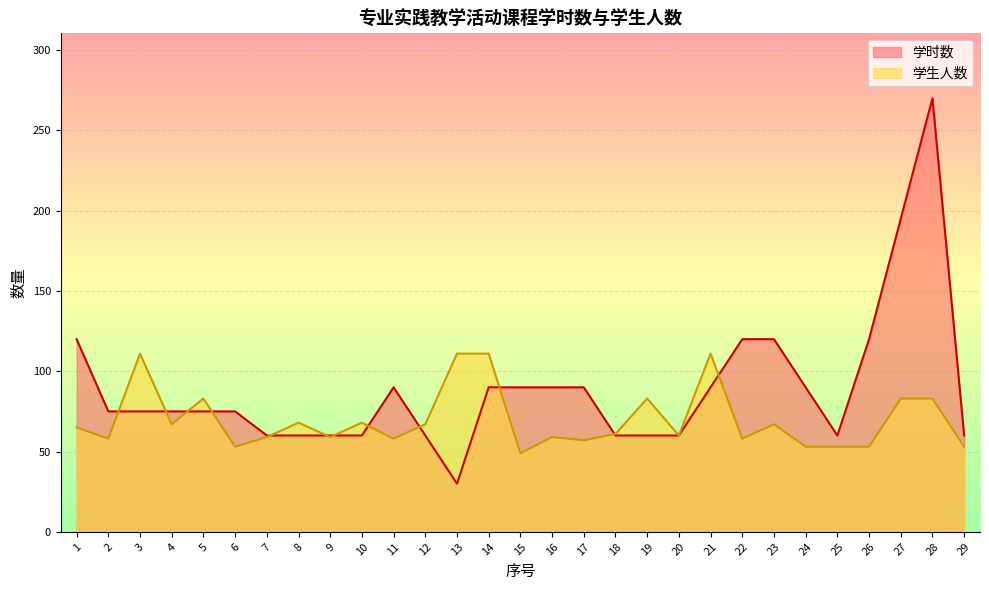

What is the average value of the 学时数 series?

89